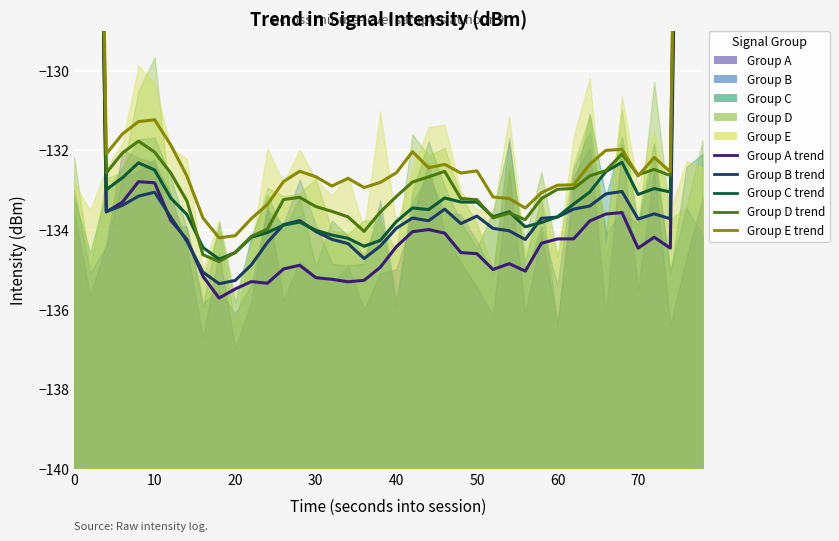

In Group D (trend), how many points are lower than both neighbors (excluding endpoints)?

7